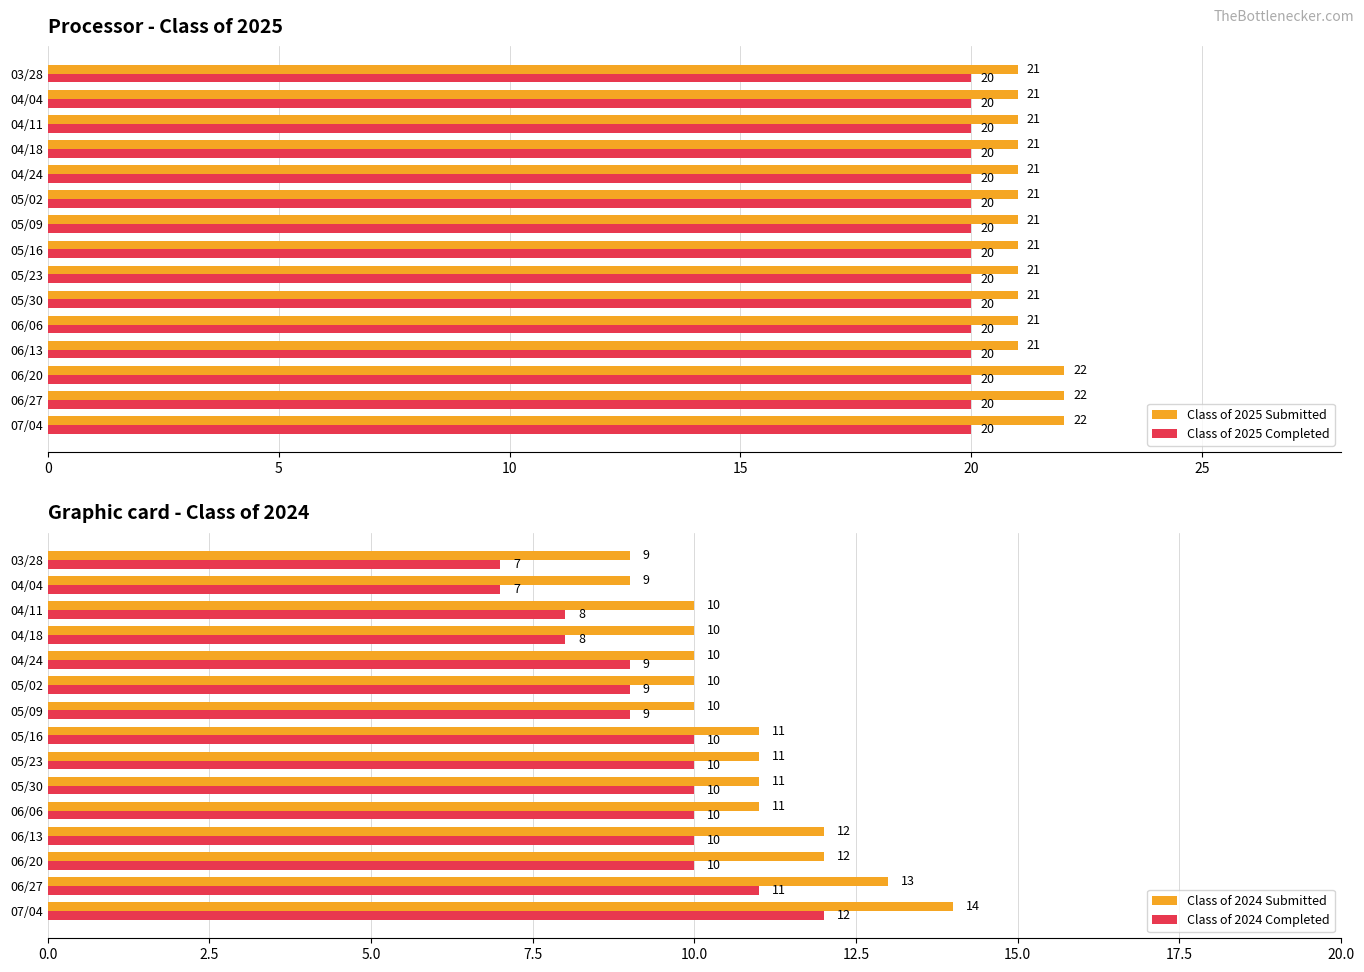

What is the average value of the Class of 2025 Submitted series?

21